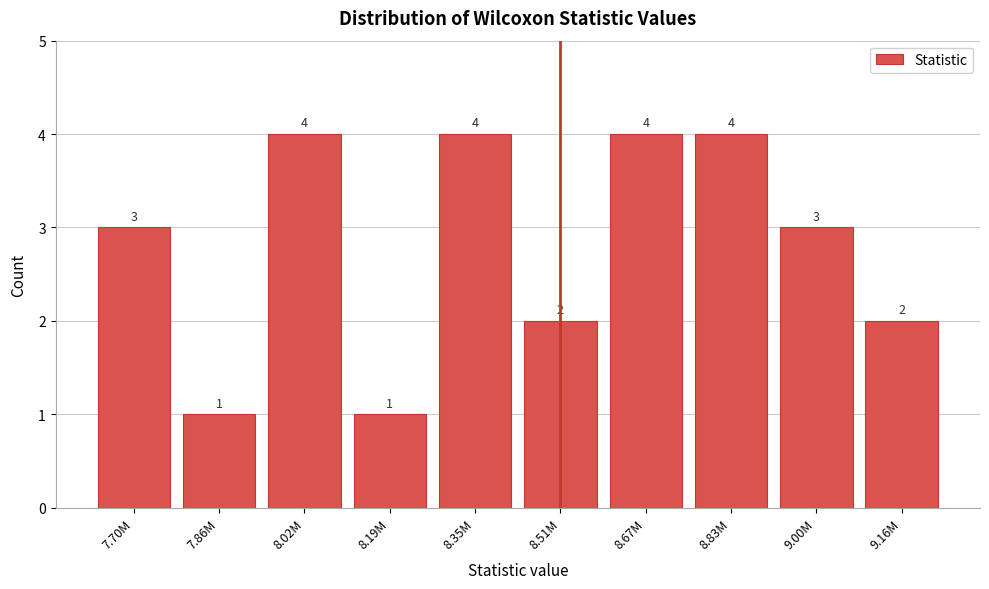

Reading left to right, extract all data points from this chart.

3	1	4	1	4	2	4	4	3	2